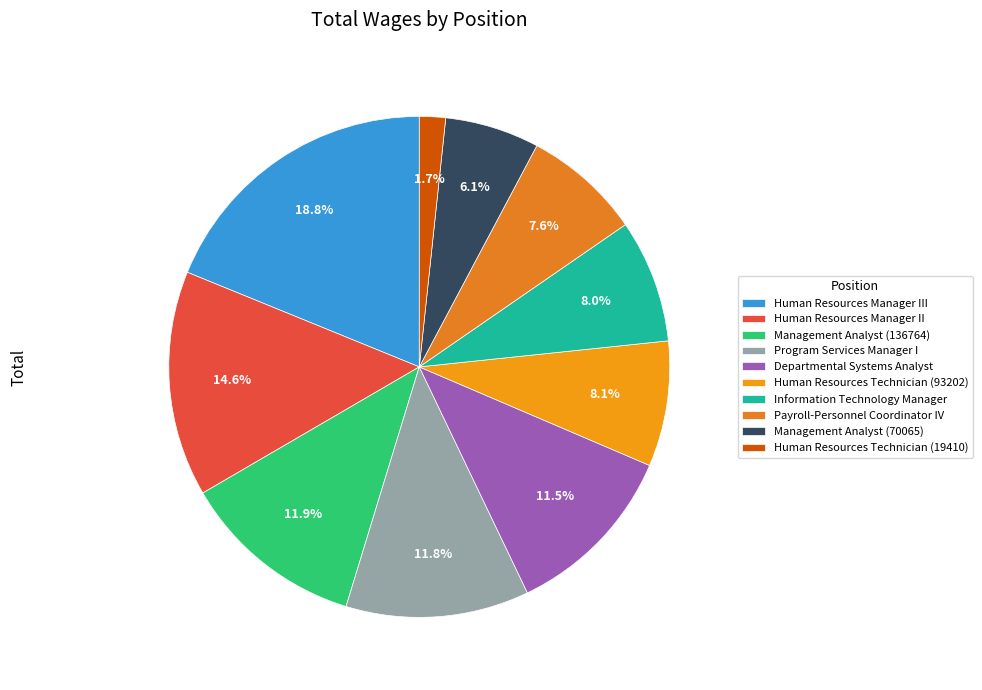

Is it true that Human Resources Manager III is 19% of the pie?

True